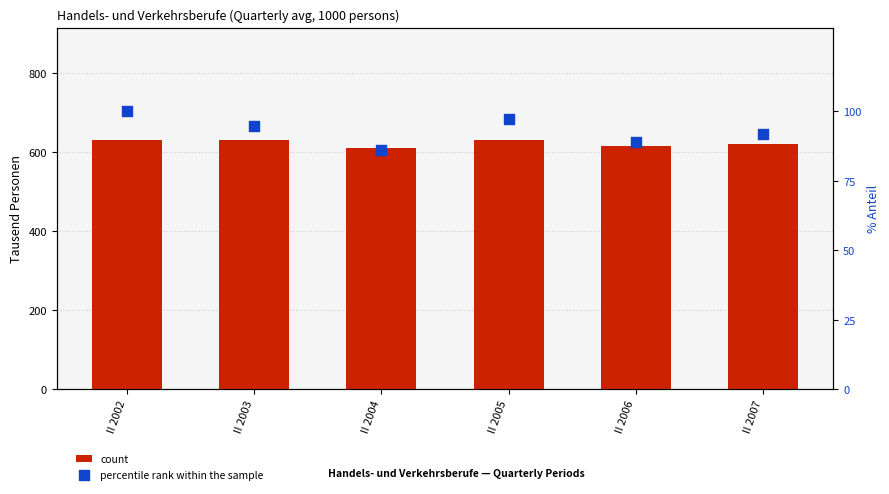

At how many categories does at least one series exceed 586?

6